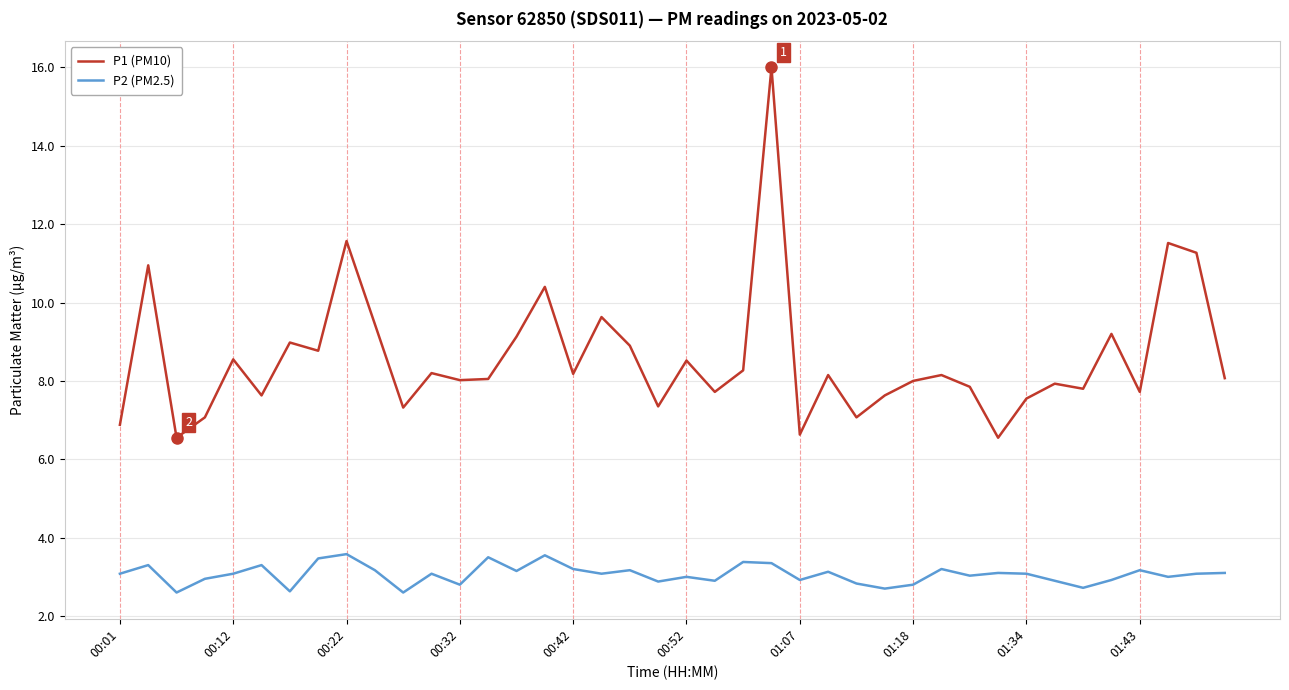

True or false: P2 (PM2.5) and P1 (PM10) cross at least once.

False